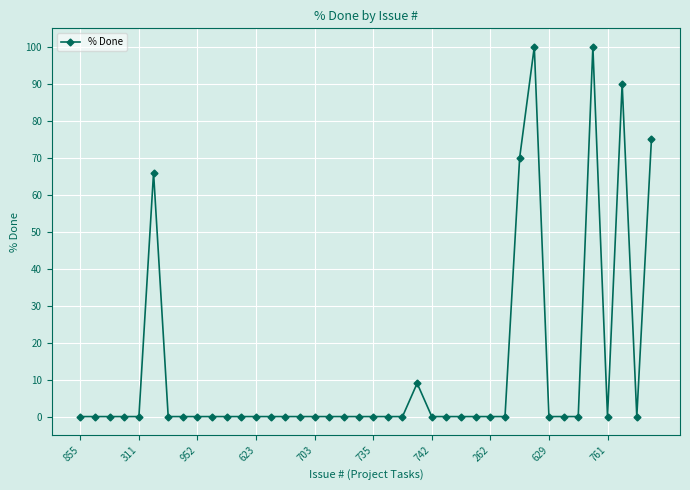

Does the chart have visible grid lines?

Yes